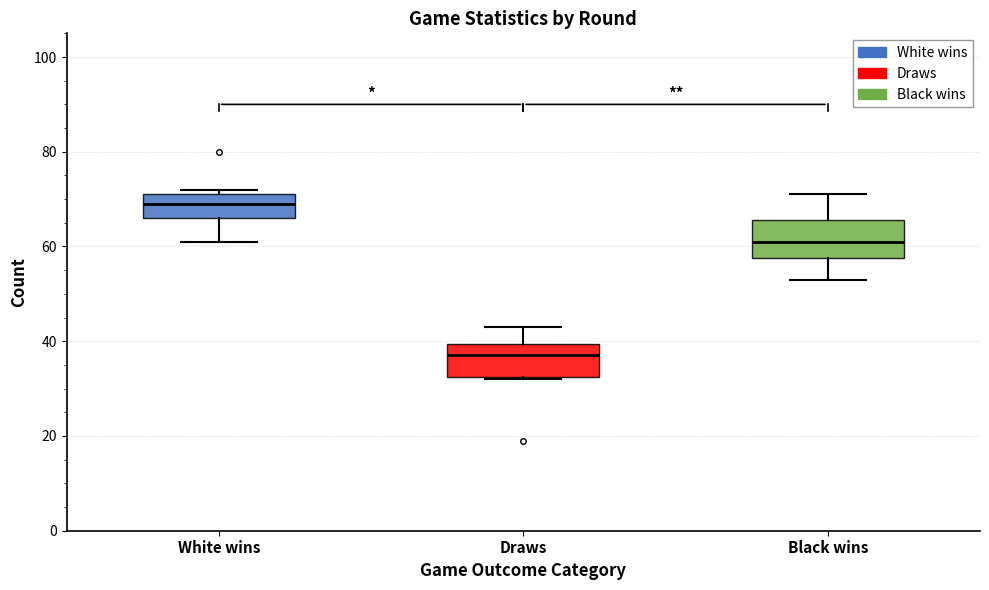

Reading left to right, read every box against the y-axis: the position of its median line, the range the box covers, and the ends of its whiskers. The values are not printed on the chart, so give them approximately, as read against the axis.

White wins: median 70, box 66 to 72, whiskers 62 to 72 (just above the box's upper edge)
Draws: median 38, box 32 to 40, whiskers 32 to 44
Black wins: median 62, box 58 to 66, whiskers 54 to 72